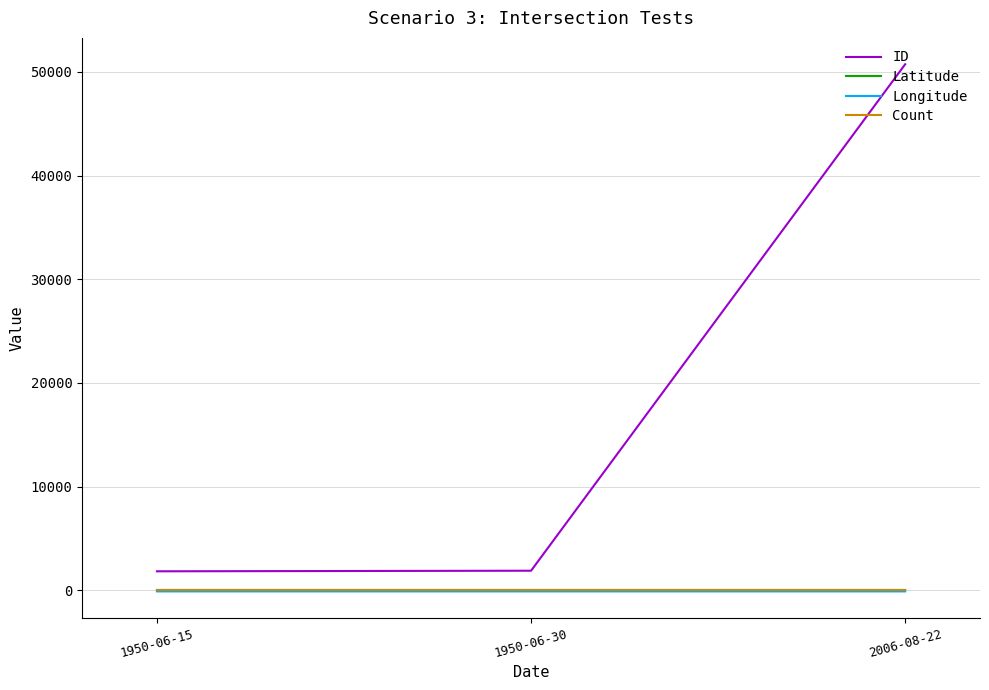

What is the difference between the ID values at 2006-08-22 and 1950-06-15?

48886.0